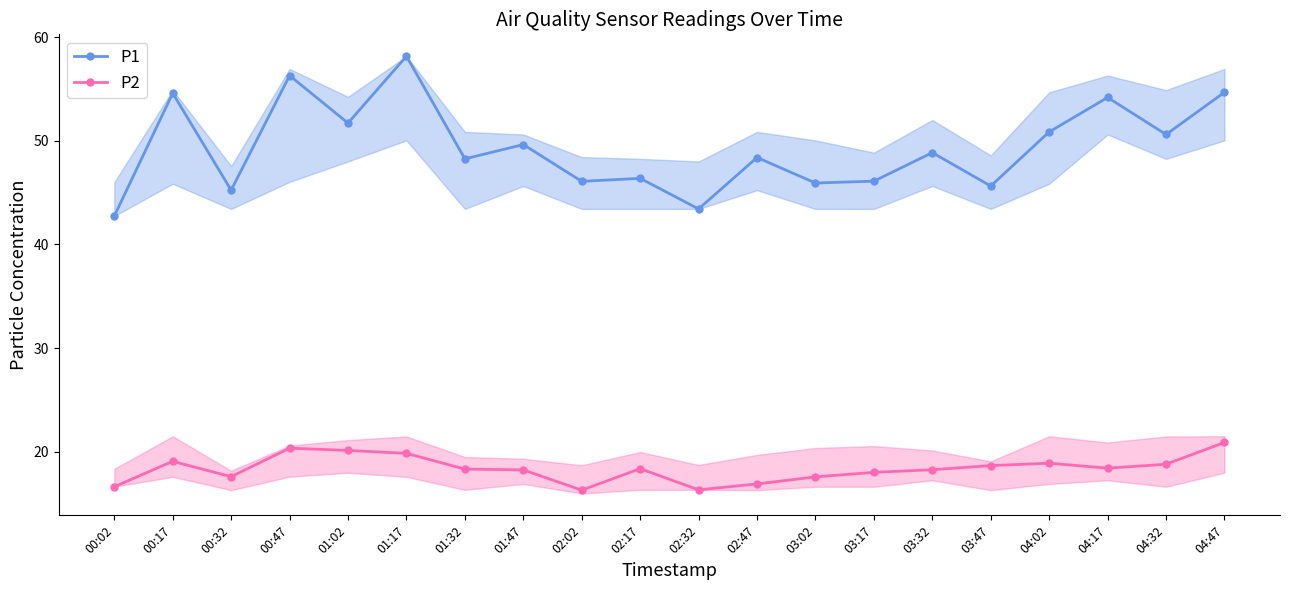

True or false: P2 and P1 cross at least once.

False